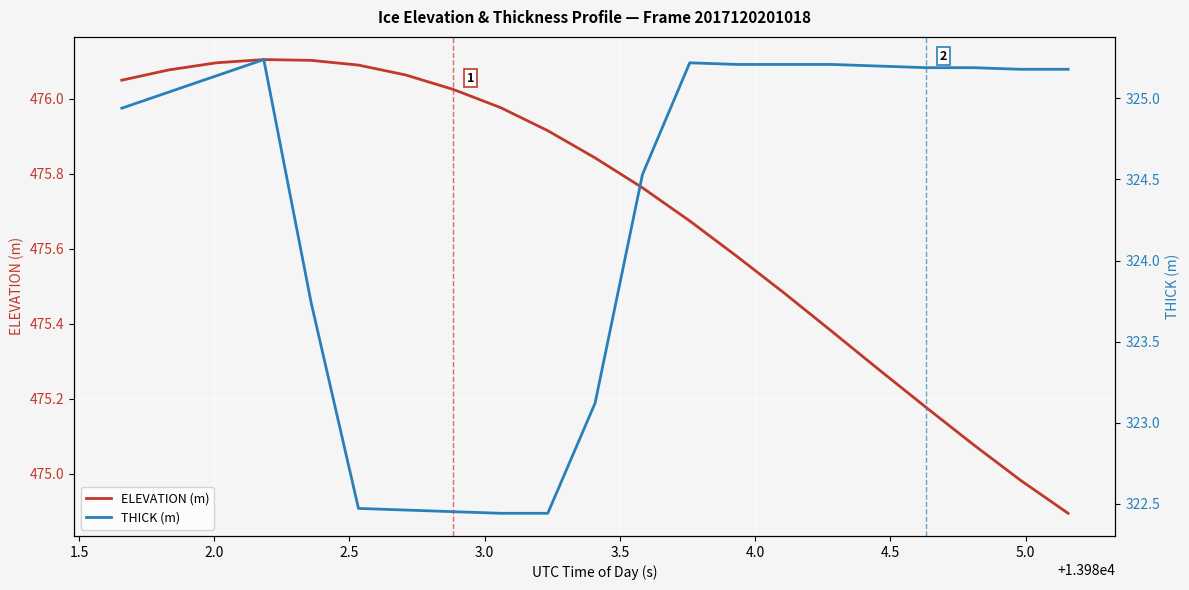

What is the lowest value of the ELEVATION (m) series?

474.9